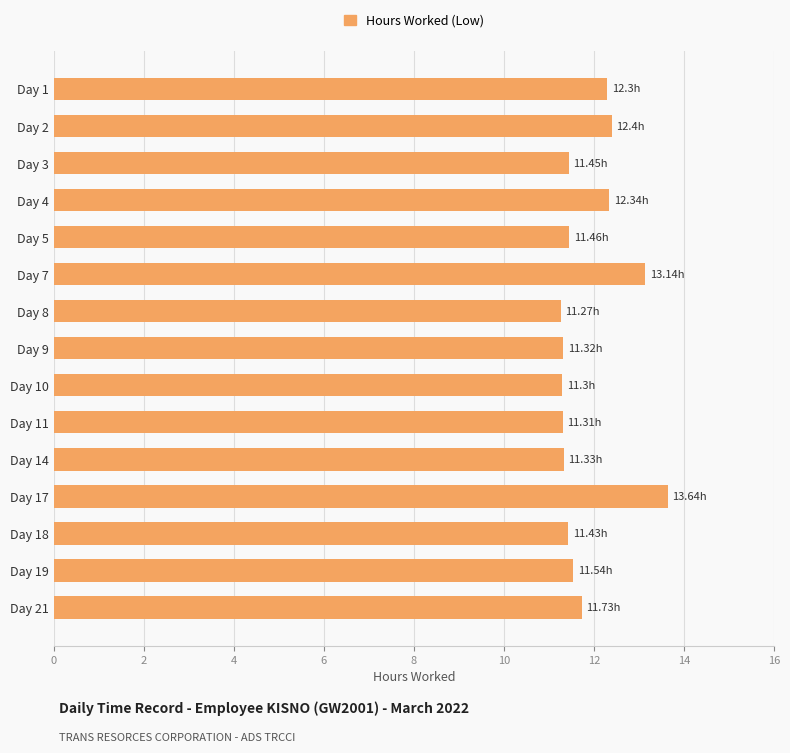

What is the difference between the values at Day 7 and Day 21?

1.4